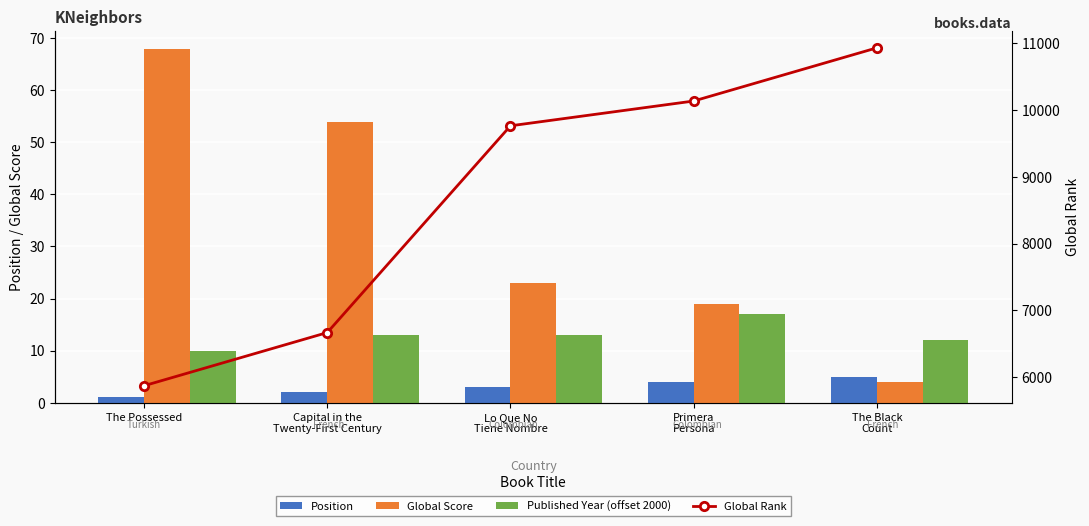

Which category has the lowest value across all series?

The Possessed